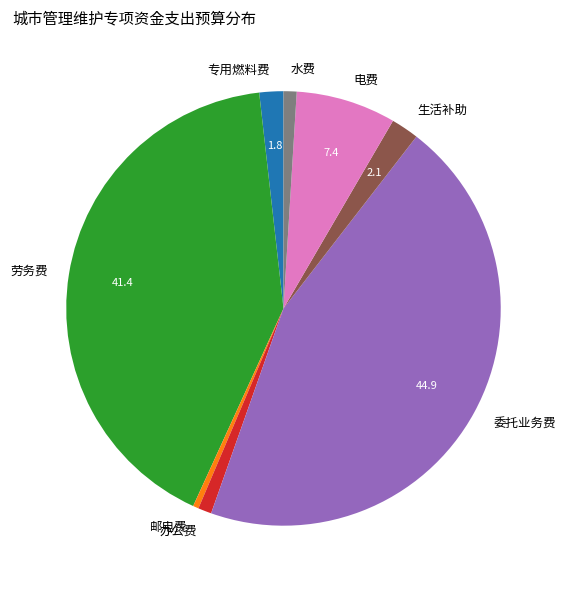

Is 电费 the majority of the pie?

No